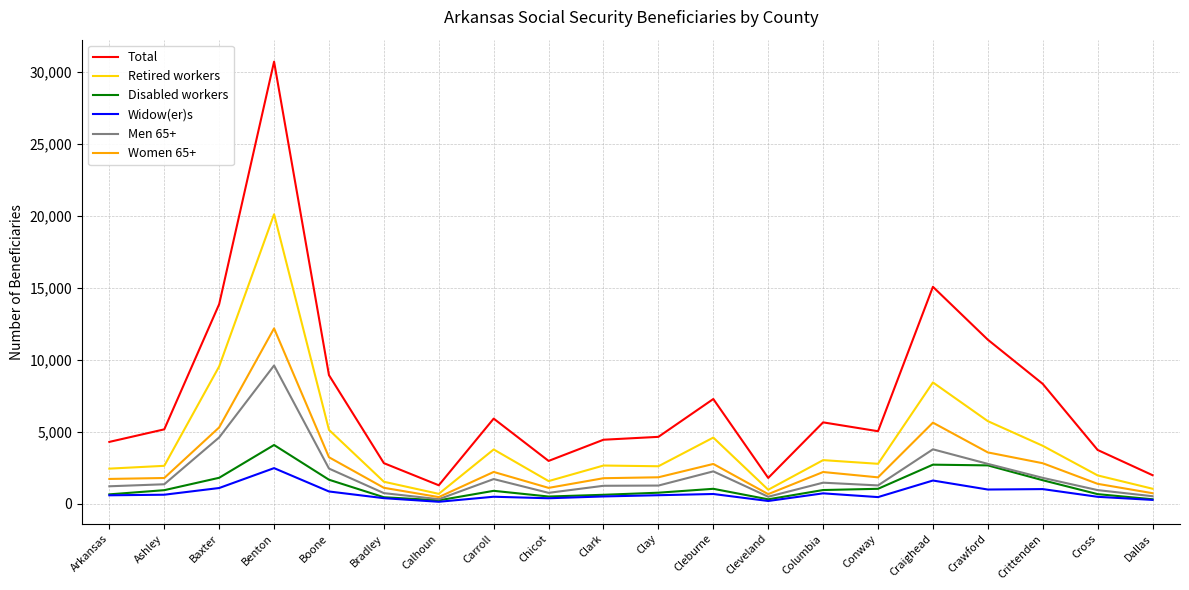

True or false: Total and Men 65+ intersect in this chart.

False